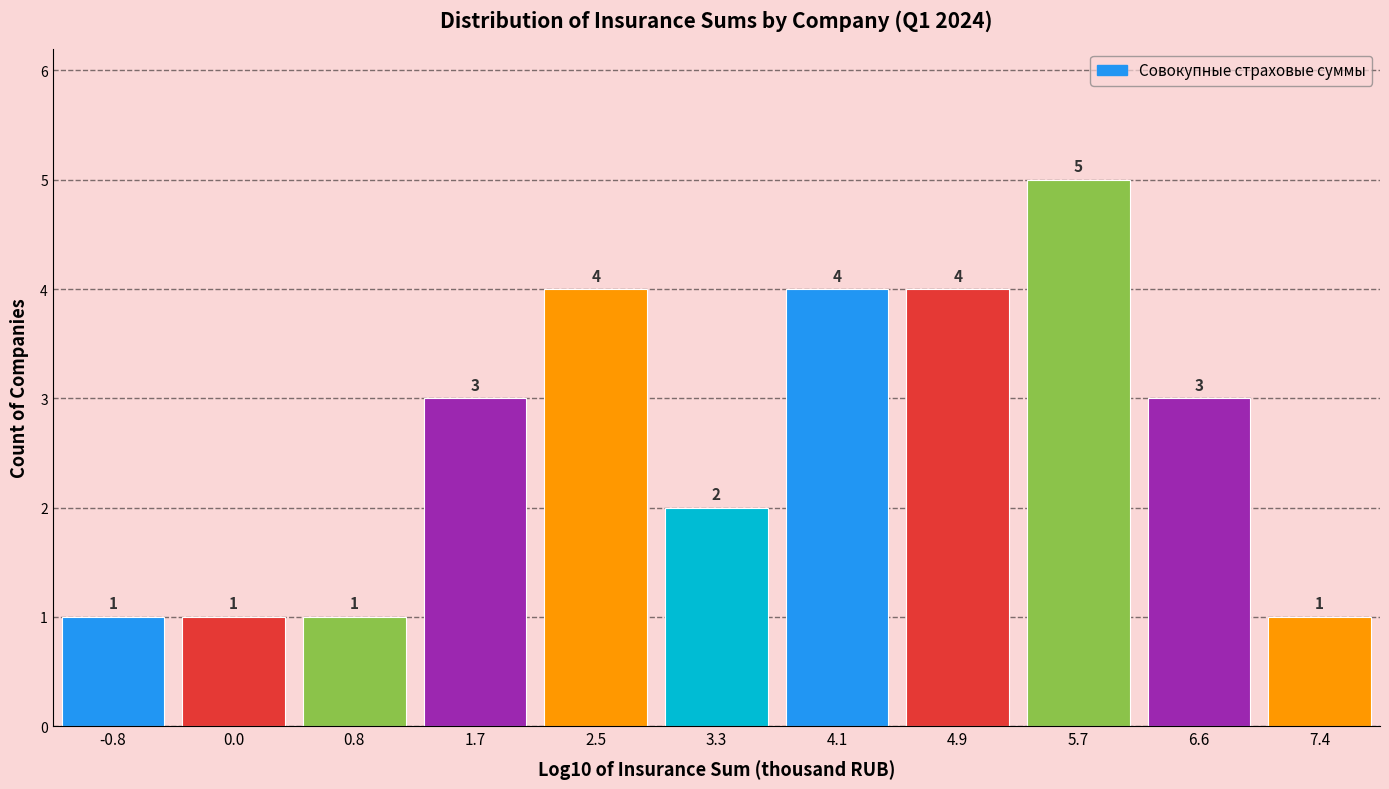

What is the height of the bar covering 1.3 to 2.1 on the x-axis? The bar edges are not printed on the chart, so give them approximately, as read against the axis.

3